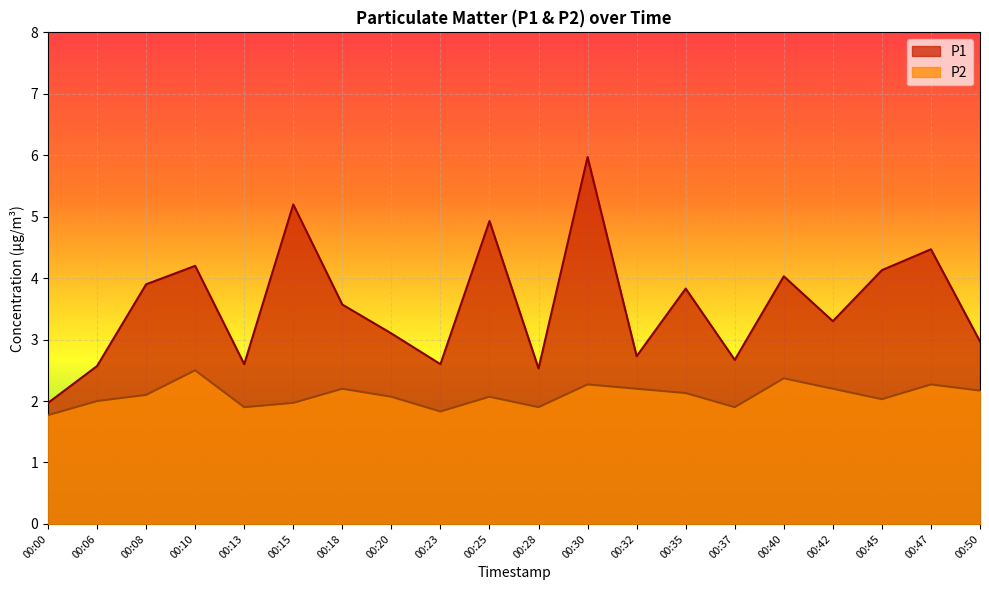

What is the approximate value of P2 at 00:37?

1.9